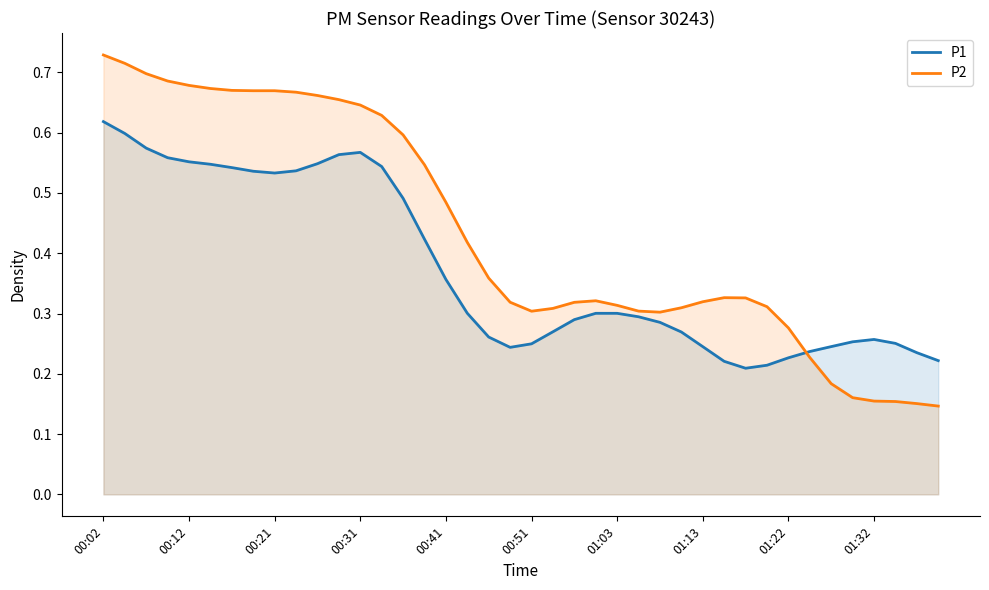

At which category is the sum across all series the highest?

00:02